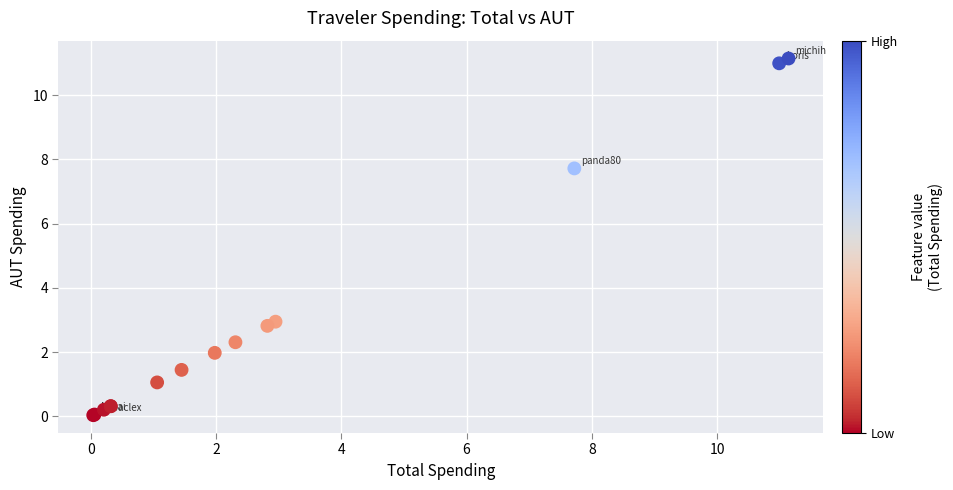

What Y value in the scatter plot is closest to 5?

3.0